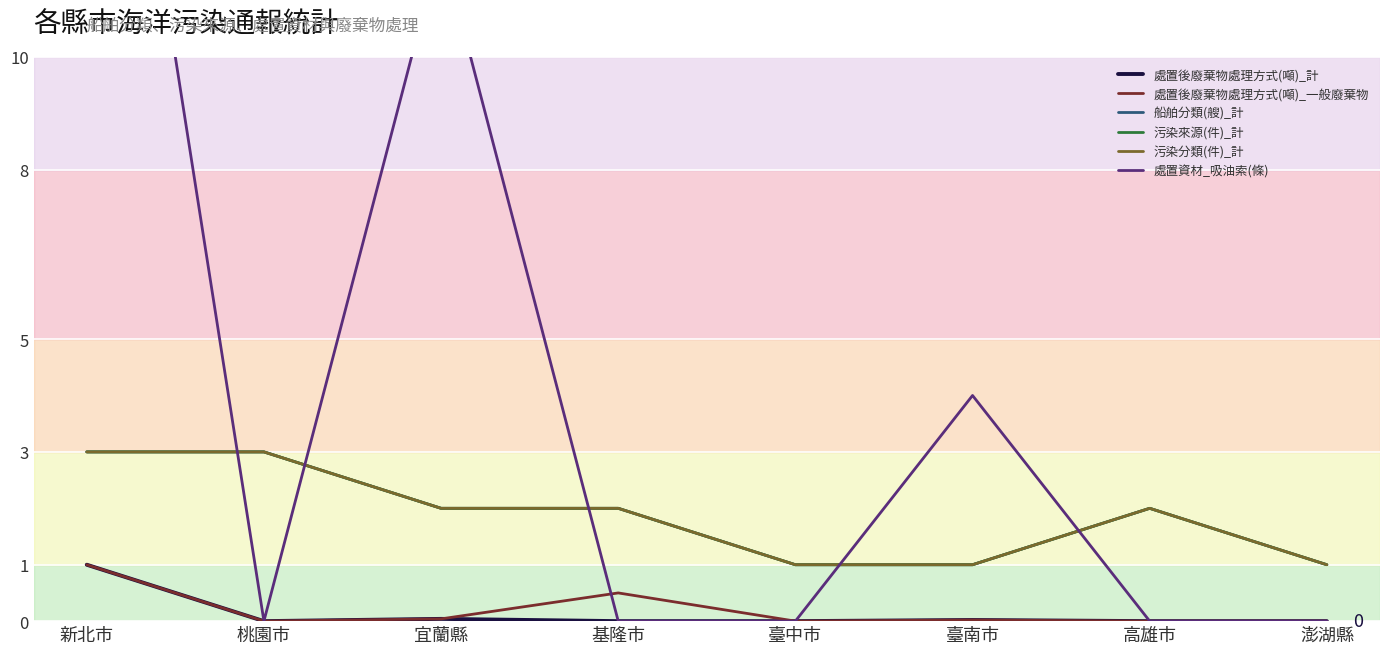

At which label is 處置後廢棄物處理方式(噸)_計 closest to 0?

桃園市